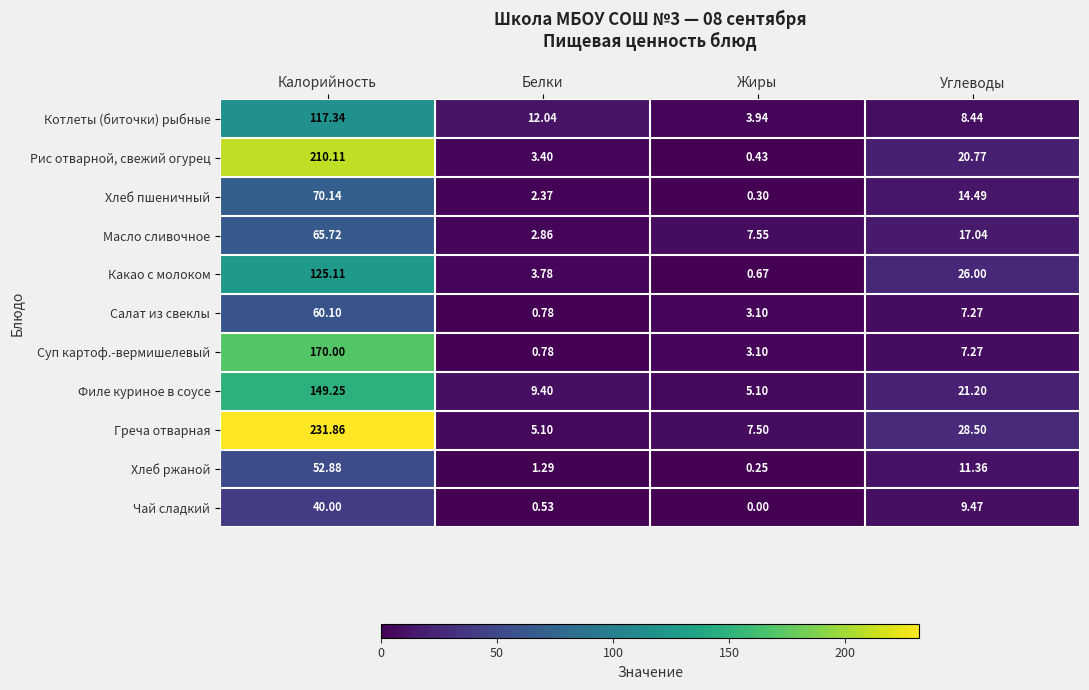

Which series changed the most between Калорийность and Белки?

Греча отварная